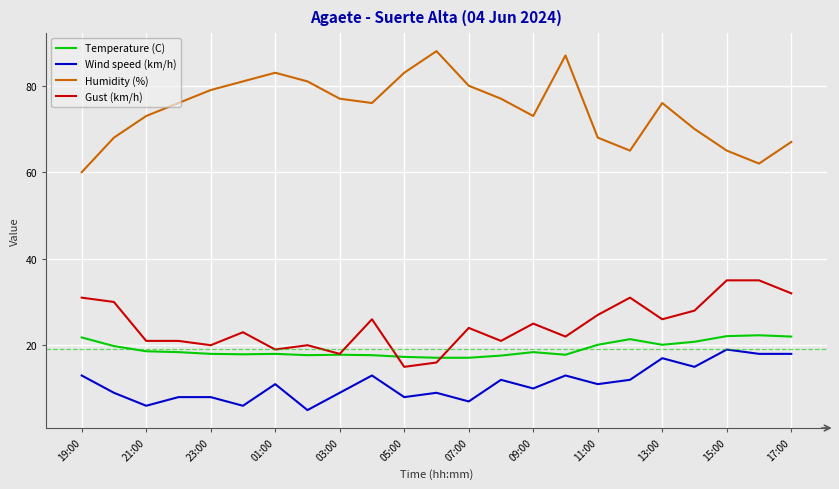

Which series has the largest range (max minus min)?

Humidity (%)